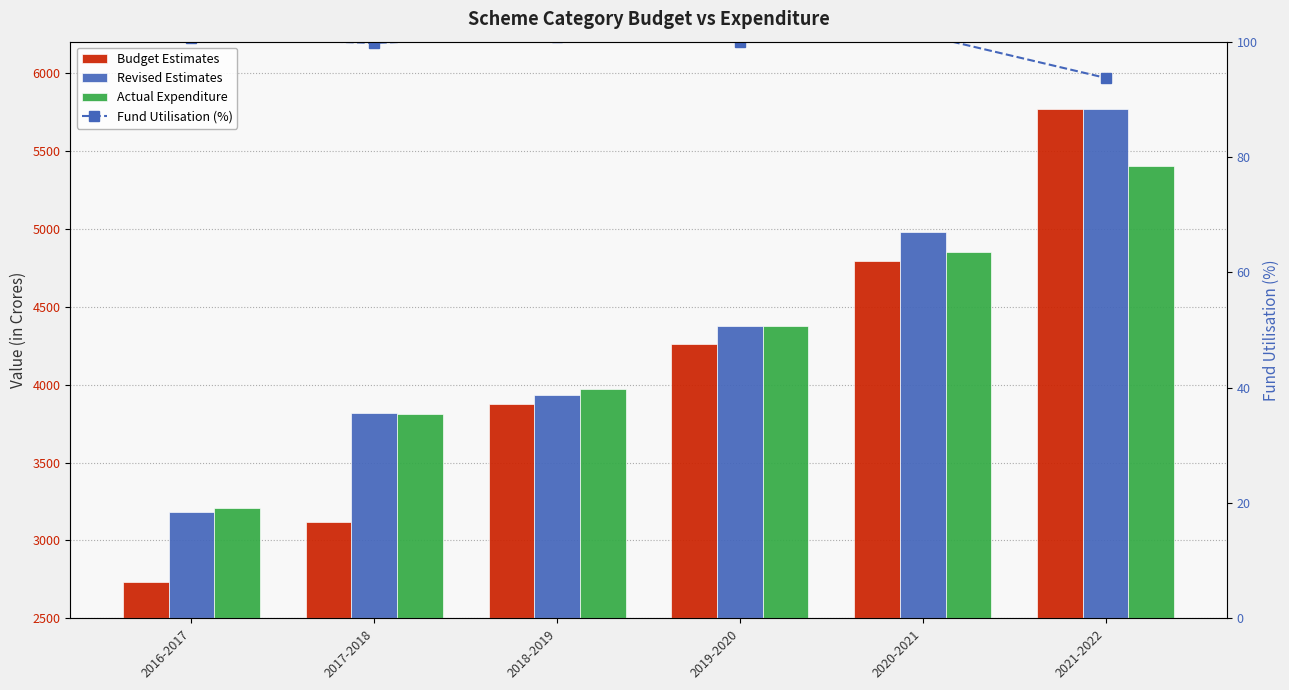

List the labels in order of Budget Estimates value, largest first.

2021-2022, 2020-2021, 2019-2020, 2018-2019, 2017-2018, 2016-2017